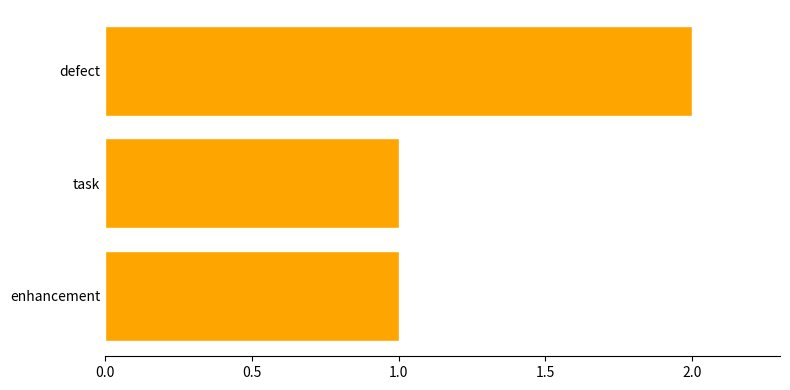

At which category does the chart reach its peak across all series?

defect